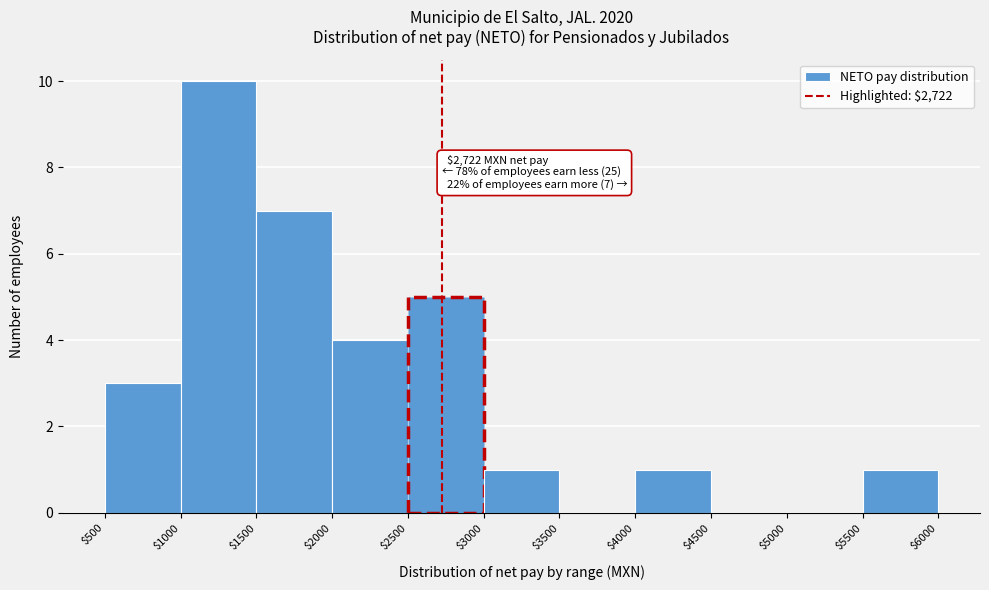

Over which range of the x-axis is the bar tallest?

$1000 to $1500